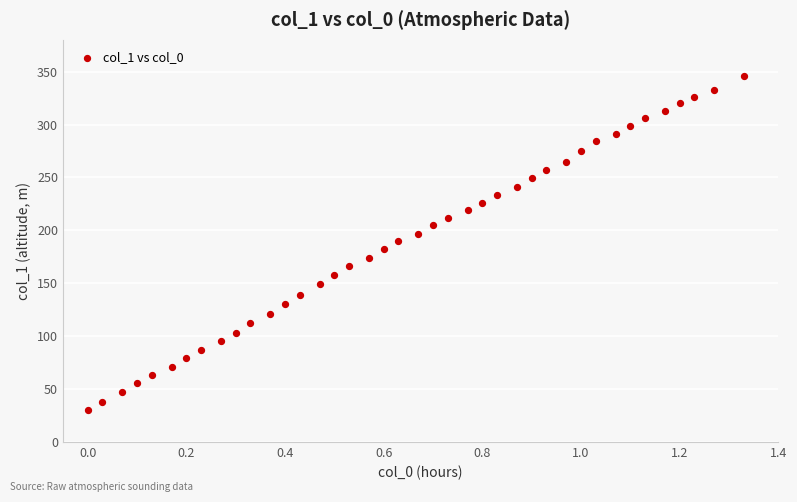

What is the range of Y values (max minus min)?

316